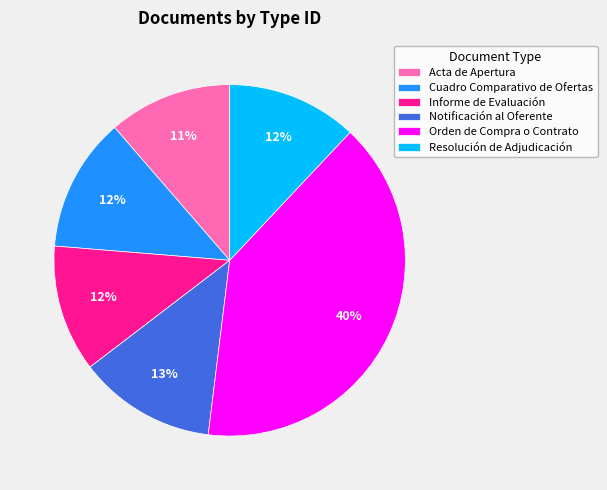

Which has a higher value, Cuadro Comparativo de Ofertas or Orden de Compra o Contrato?

Orden de Compra o Contrato